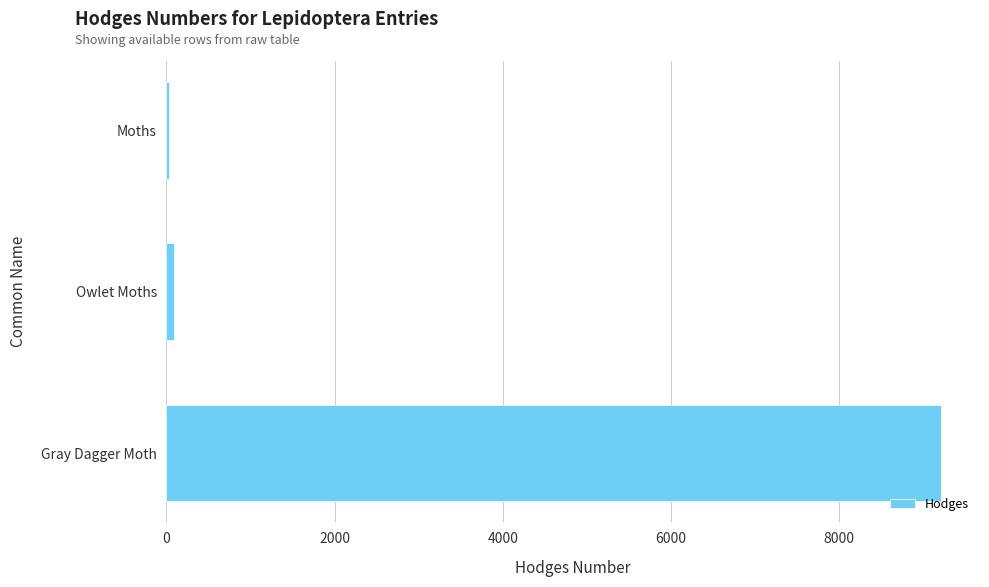

What is the greatest value displayed?

9212.0